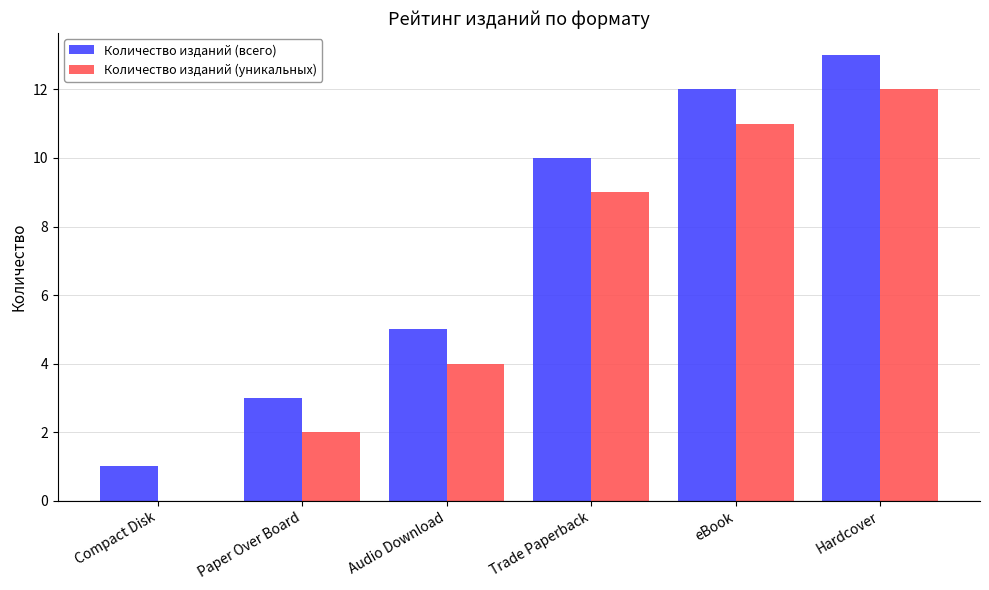

Is it true that Количество изданий (уникальных) equals 9 at Trade Paperback?

True